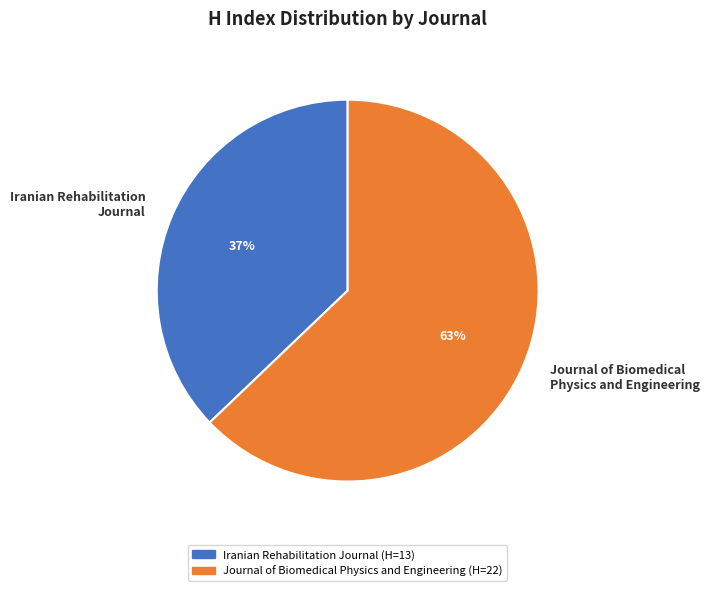

Rank the categories by value from lowest to highest.

Iranian Rehabilitation Journal, Journal of Biomedical Physics and Engineering